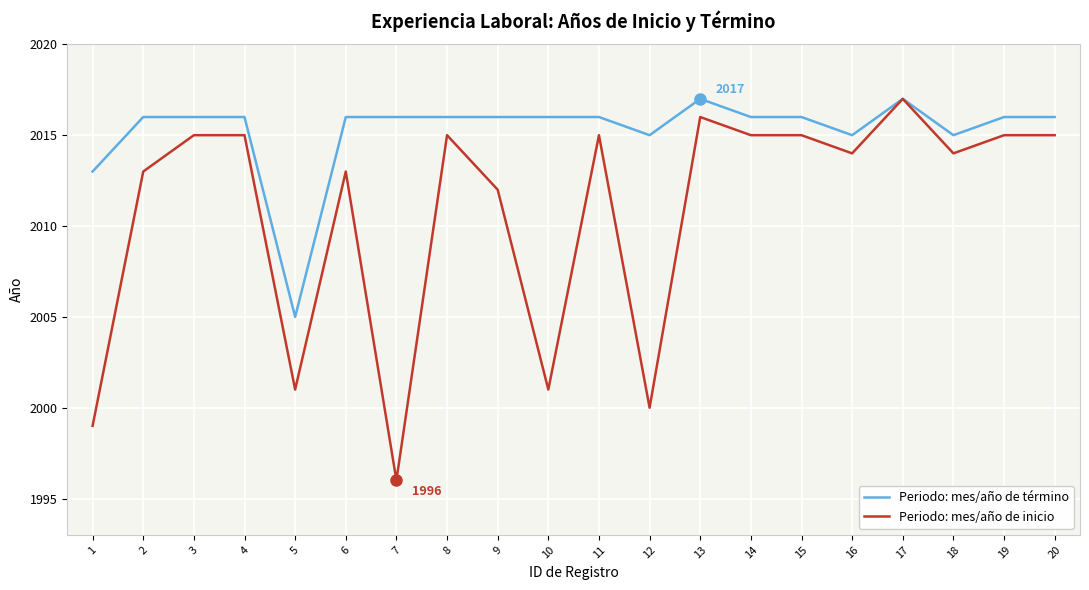

Rank the series by their average value, from highest to lowest.

Periodo: mes/año de término, Periodo: mes/año de inicio